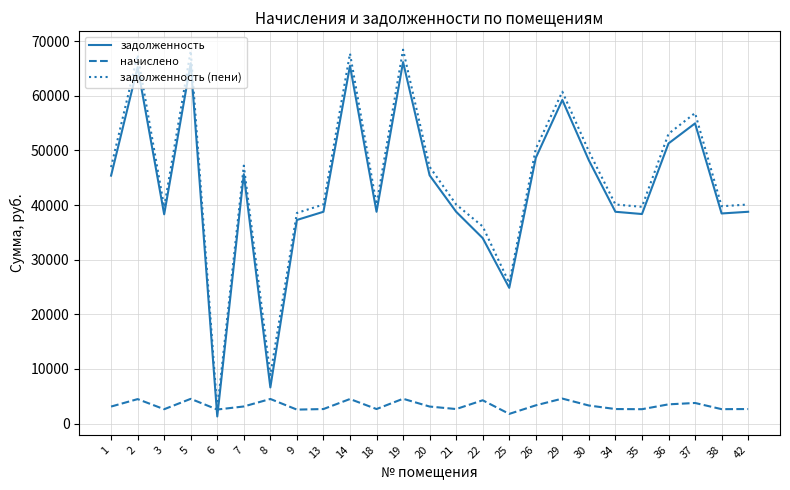

What is the minimum value shown in the chart?

1304.2